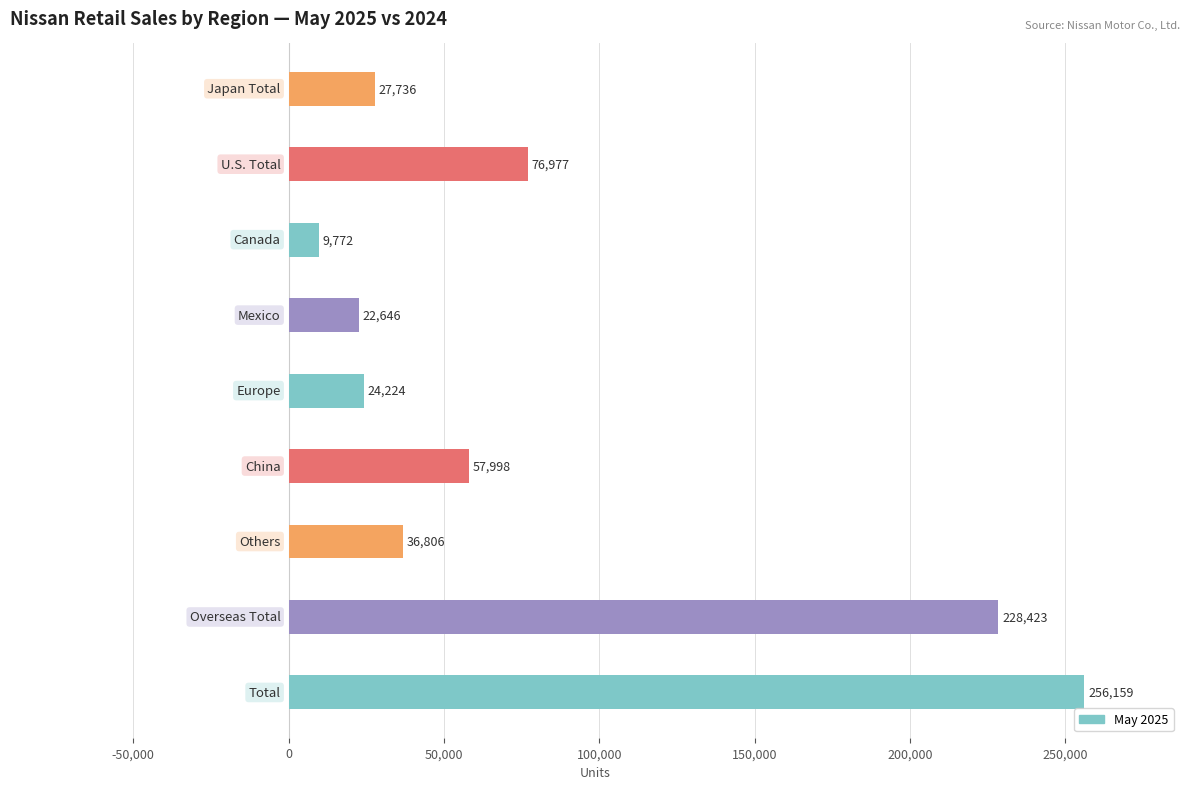

What is the value of the 1st bar from the top?

27736